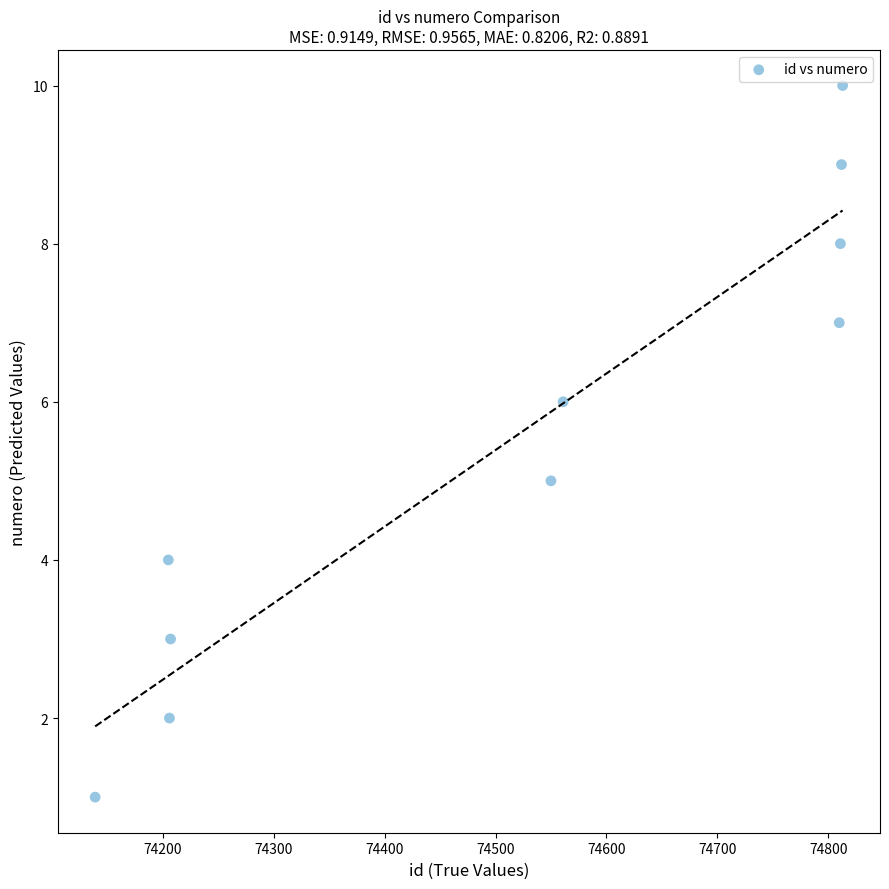

What is the average Y value?

6